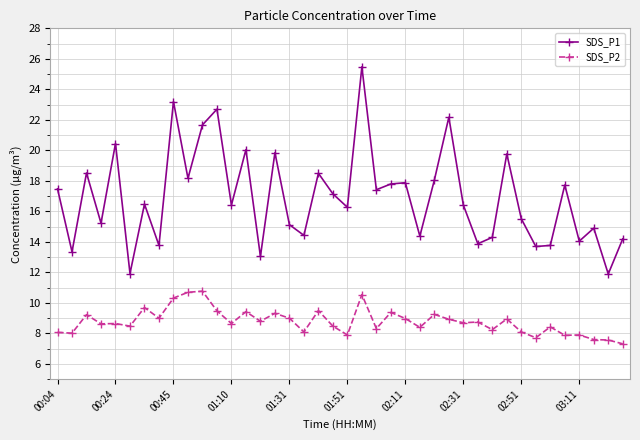

True or false: SDS_P1 and SDS_P2 cross at least once.

False